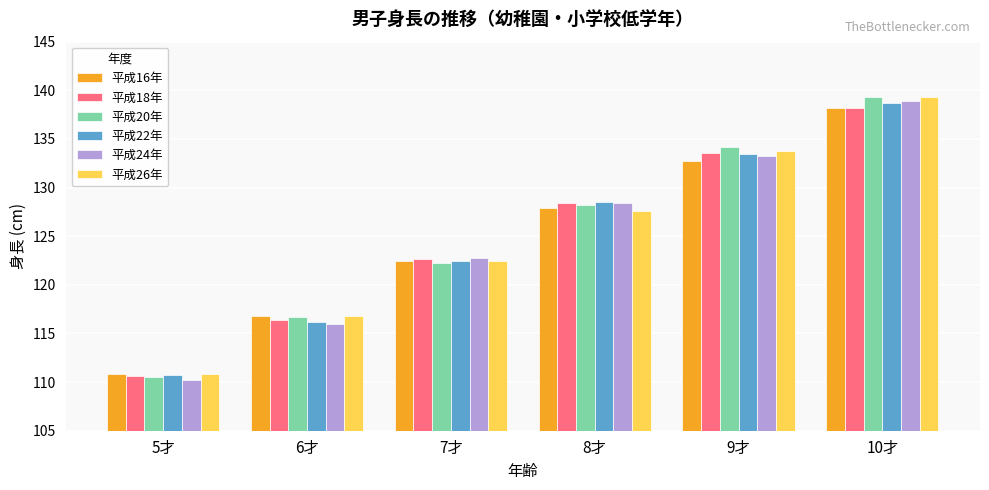

At which category does the chart reach its minimum across all series?

5才